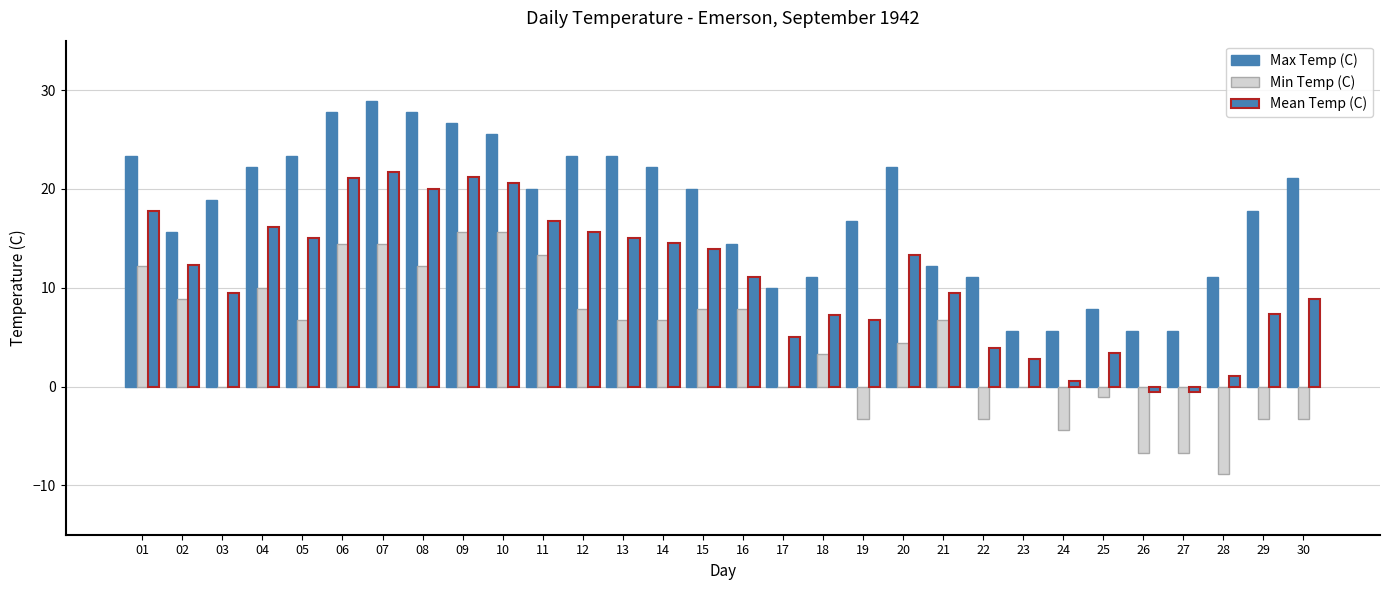

What is the minimum value for Max Temp (C)?

5.6